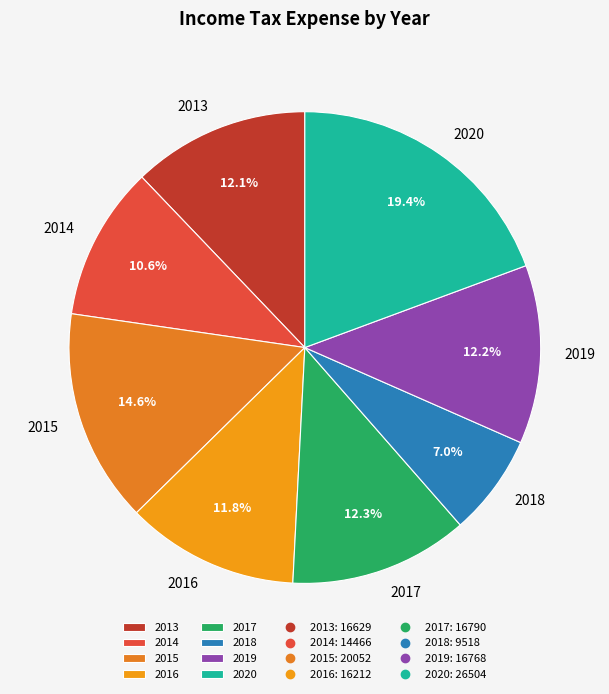

Which category has the smallest portion of the pie?

2018